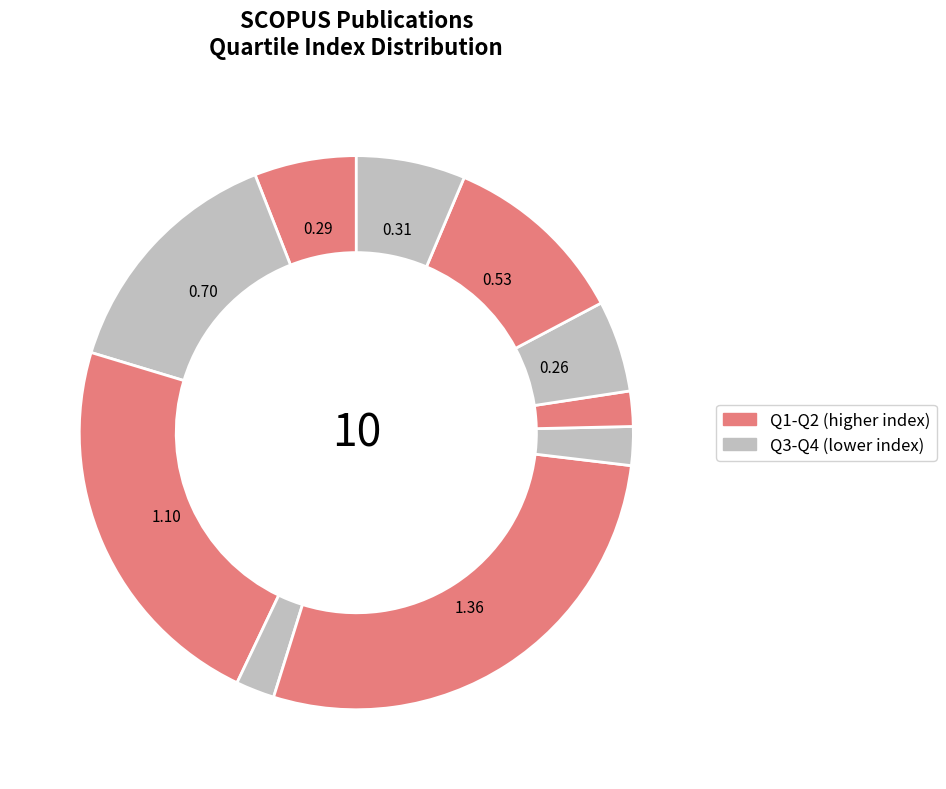

How many segments does this pie chart have?

10